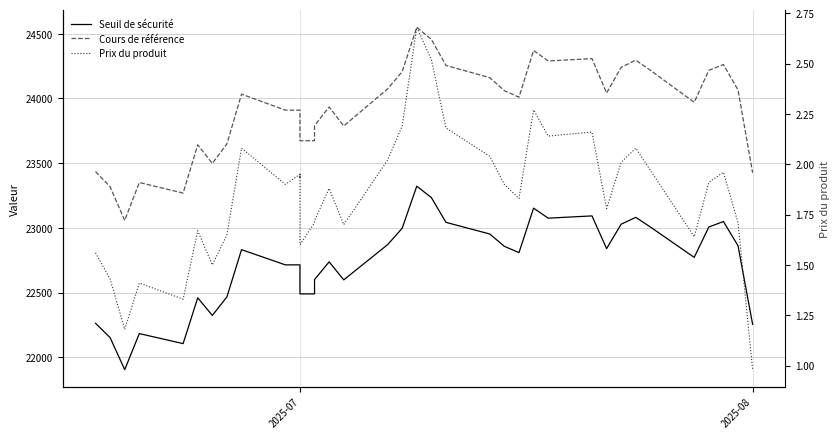

What is the smallest value displayed?

1.0